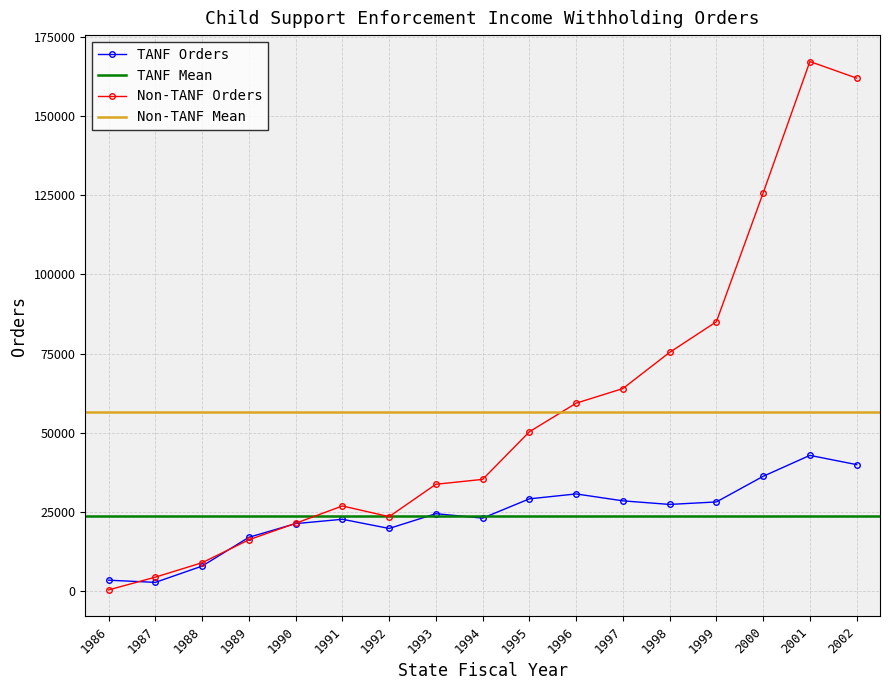

How many data points in TANF Income Withholding Orders are less than 24526?

8